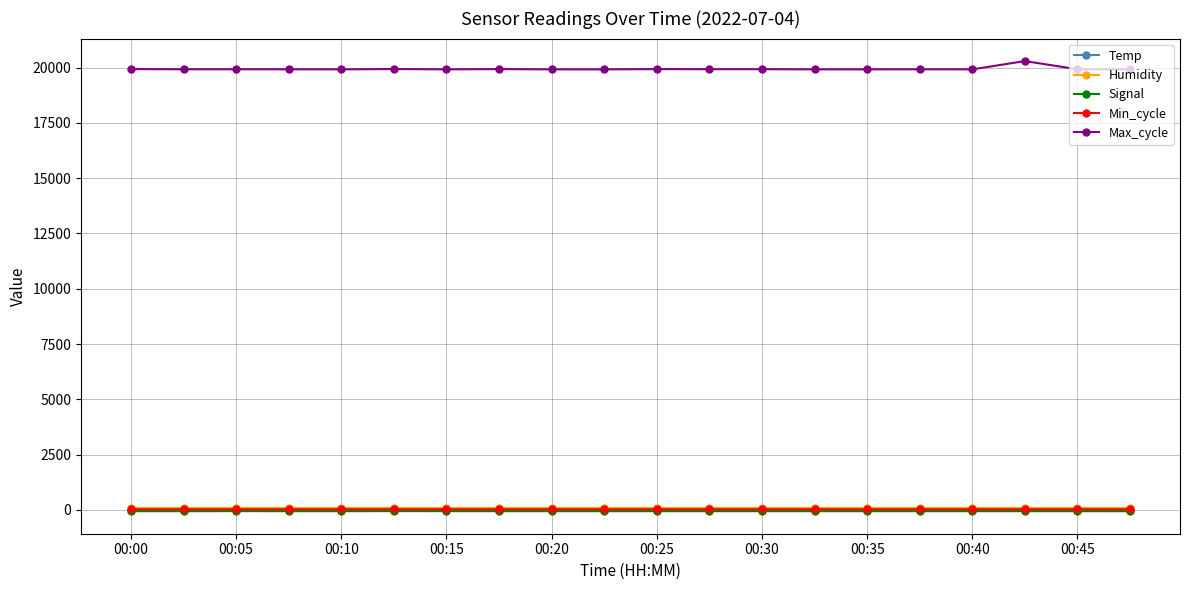

Which series has the largest range (max minus min)?

Max_cycle